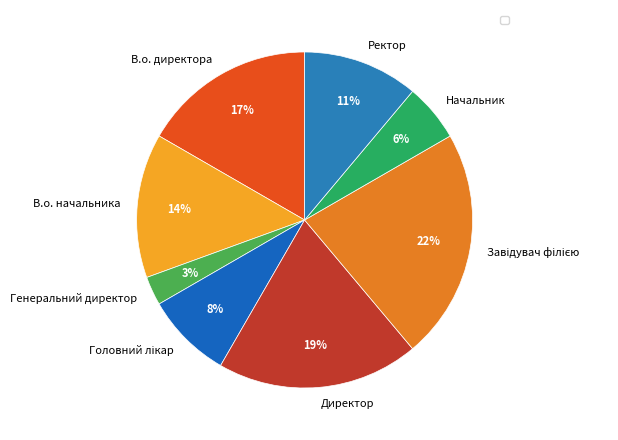

To the nearest percent, what percentage of the pie is Генеральний директор?

3%